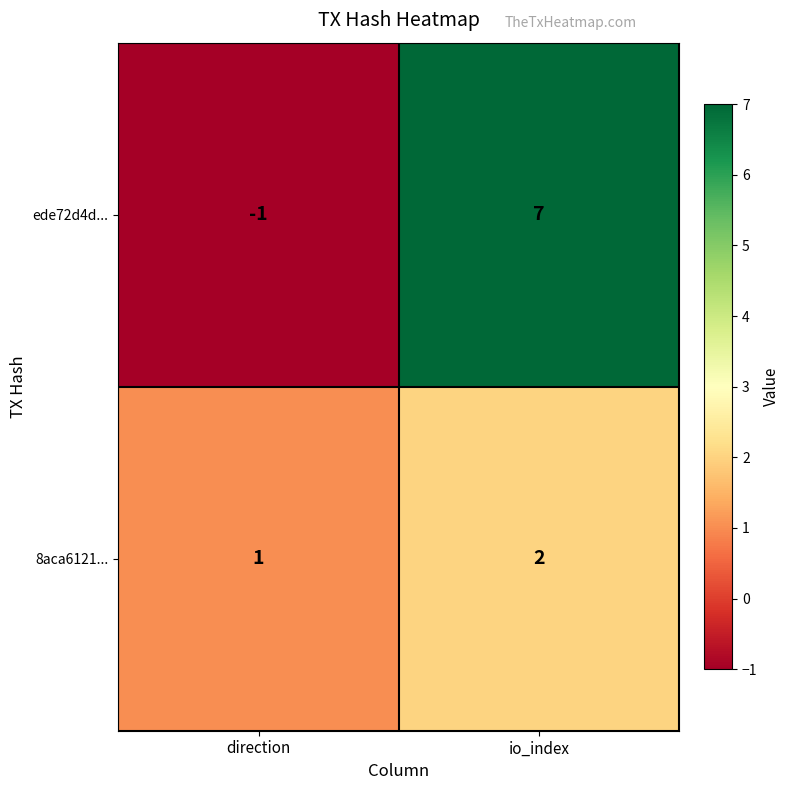

Which series has the largest total across all categories?

ede72d4d...